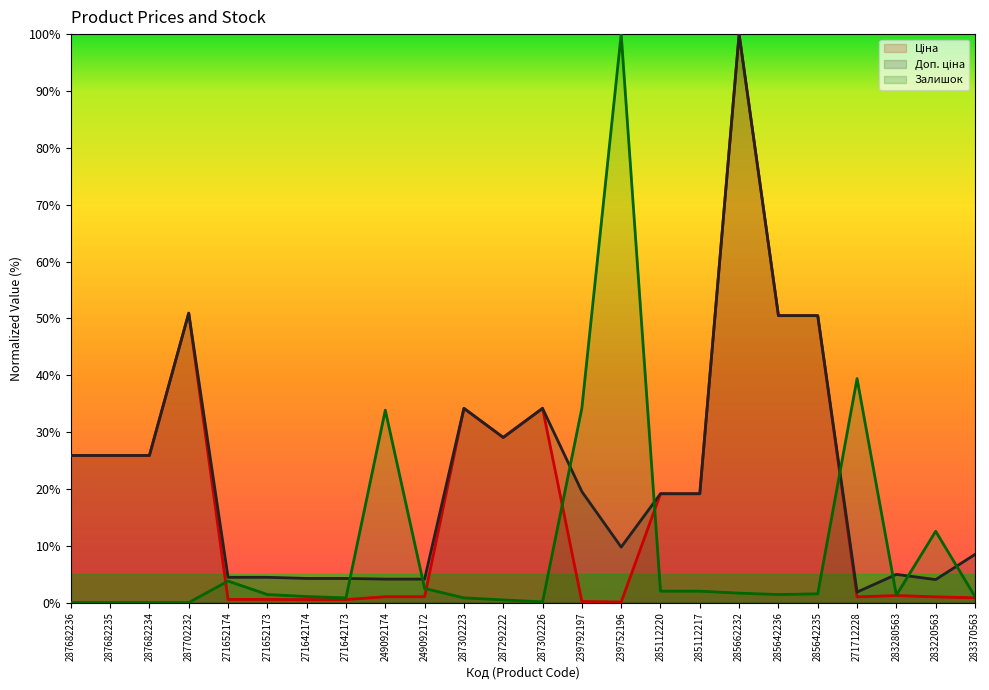

Rank the series at 287682234 from lowest to highest value.

Залишок, Ціна, Доп. ціна